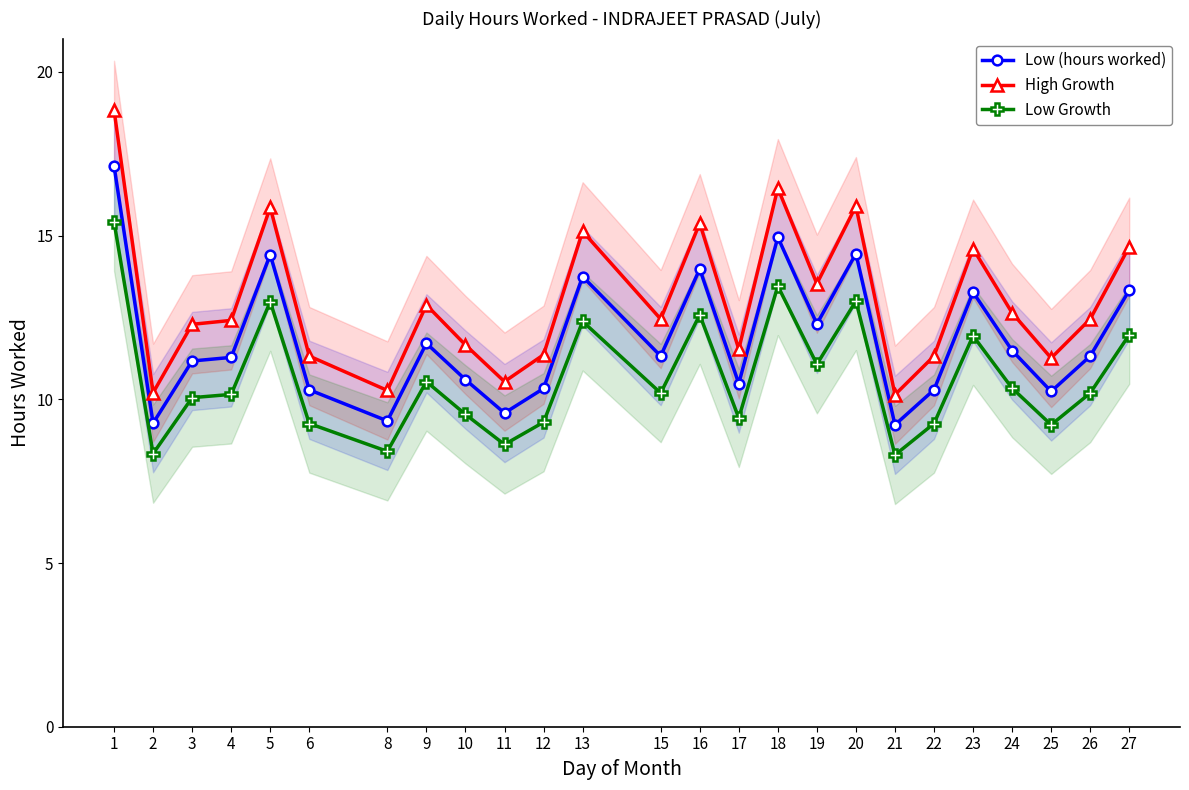

Reading left to right, list all the values displayed in this chart.

Low (hours worked): 17.1	9.3	11.2	11.3	14.4	10.3	9.3	11.7	10.6	9.6	10.3	13.8	11.3	14.0	10.5	14.9	12.3	14.4	9.2	10.3	13.3	11.5	10.2	11.3	13.3
High Growth: 18.8	10.2	12.3	12.4	15.9	11.3	10.3	12.9	11.7	10.5	11.4	15.1	12.4	15.4	11.5	16.4	13.5	15.9	10.1	11.3	14.6	12.6	11.3	12.4	14.7
Low Growth: 15.4	8.3	10.1	10.2	13.0	9.3	8.4	10.5	9.5	8.6	9.3	12.4	10.2	12.6	9.4	13.5	11.1	13.0	8.3	9.3	11.9	10.3	9.2	10.2	12.0